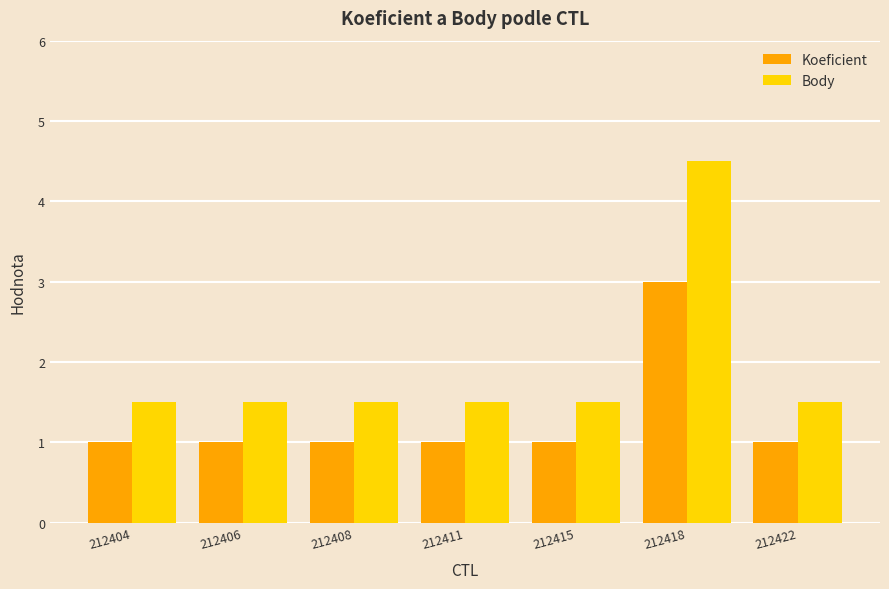

How many bars are there in each group?

2